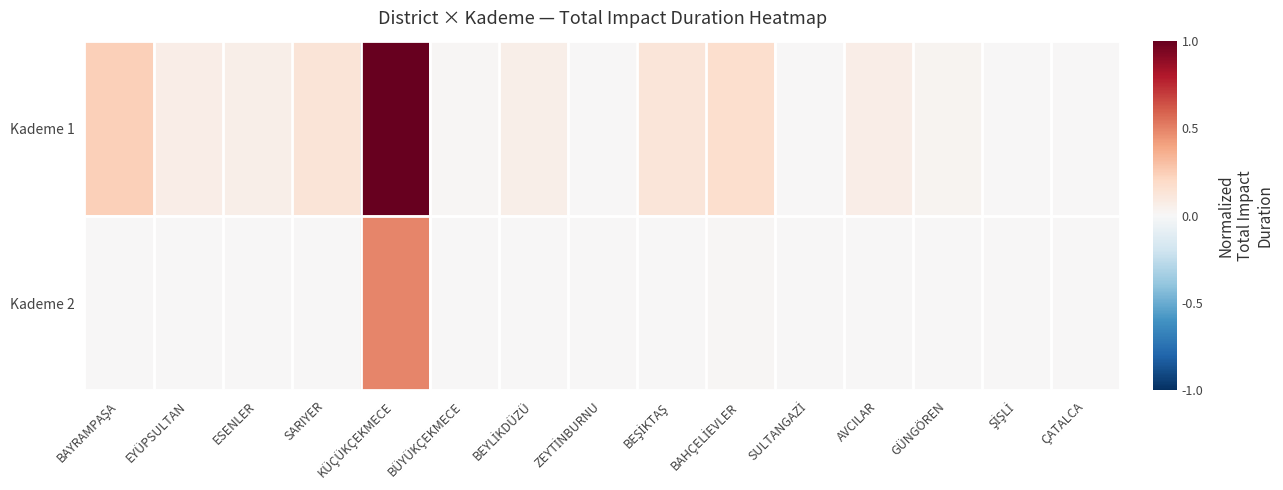

Reading left to right, extract all data points from this chart.

Kademe 1: BAYRAMPAŞA=0.2	EYÜPSULTAN=0.1	ESENLER=0.1	SARIYER=0.1	KÜÇÜKÇEKMECE=1.0	BÜYÜKÇEKMECE=0.0	BEYLİKDÜZÜ=0.1	ZEYTİNBURNU=0.0	BEŞİKTAŞ=0.1	BAHÇELİEVLER=0.2	SULTANGAZİ=0.0	AVCILAR=0.1	GÜNGÖREN=0.0	ŞİŞLİ=0.0	ÇATALCA=0.0
Kademe 2: BAYRAMPAŞA=0.0	EYÜPSULTAN=0.0	ESENLER=0.0	SARIYER=0.0	KÜÇÜKÇEKMECE=0.5	BÜYÜKÇEKMECE=0.0	BEYLİKDÜZÜ=0.0	ZEYTİNBURNU=0.0	BEŞİKTAŞ=0.0	BAHÇELİEVLER=0.0	SULTANGAZİ=0.0	AVCILAR=0.0	GÜNGÖREN=0.0	ŞİŞLİ=0.0	ÇATALCA=0.0